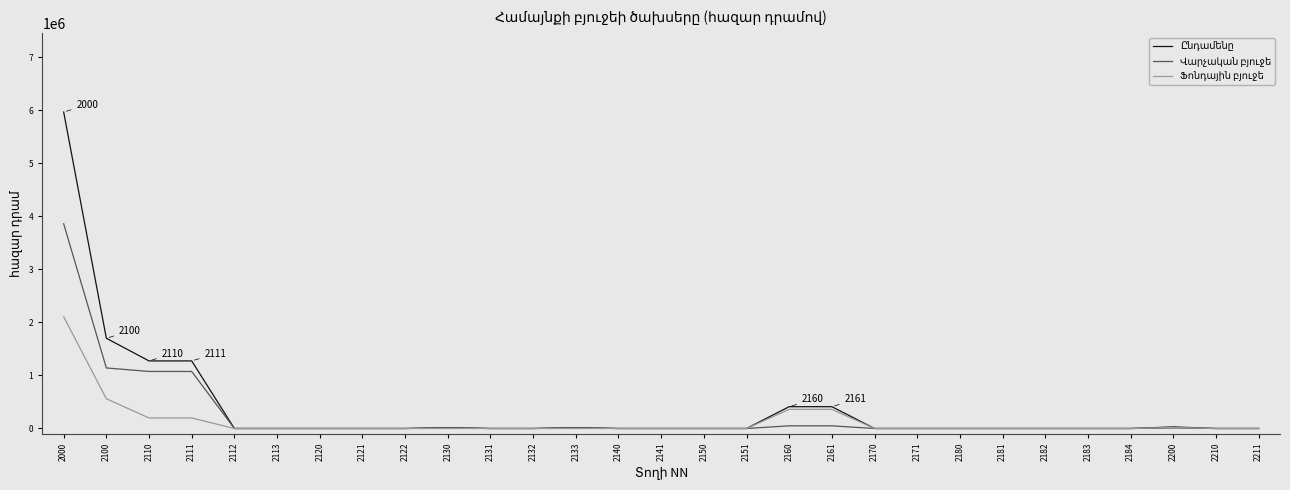

Which series has the largest total across all categories?

Ընդամենը